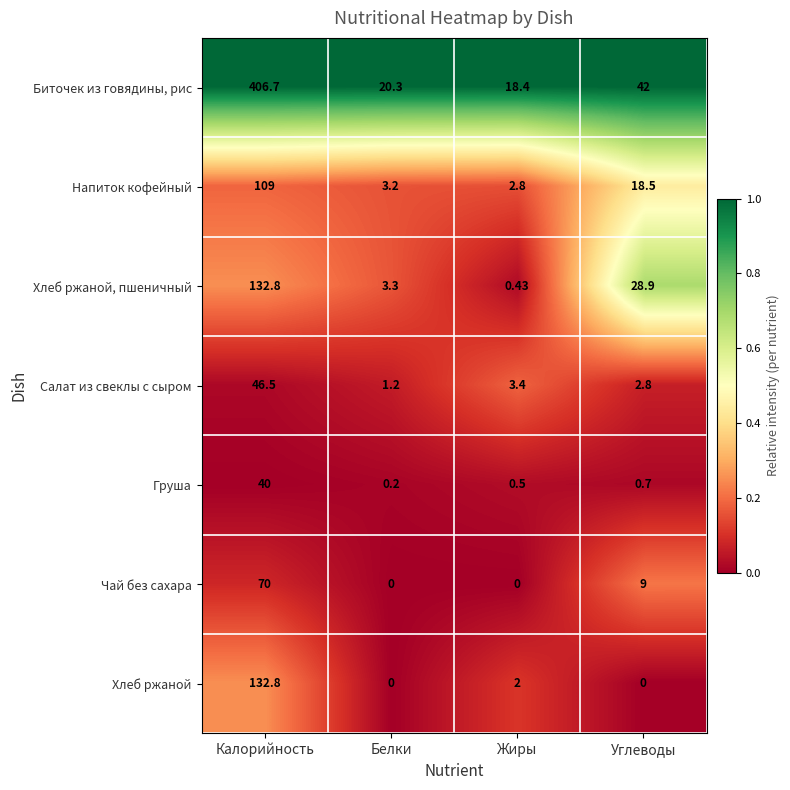

Rank the categories by Напиток кофейный value from highest to lowest.

Калорийность, Углеводы, Белки, Жиры